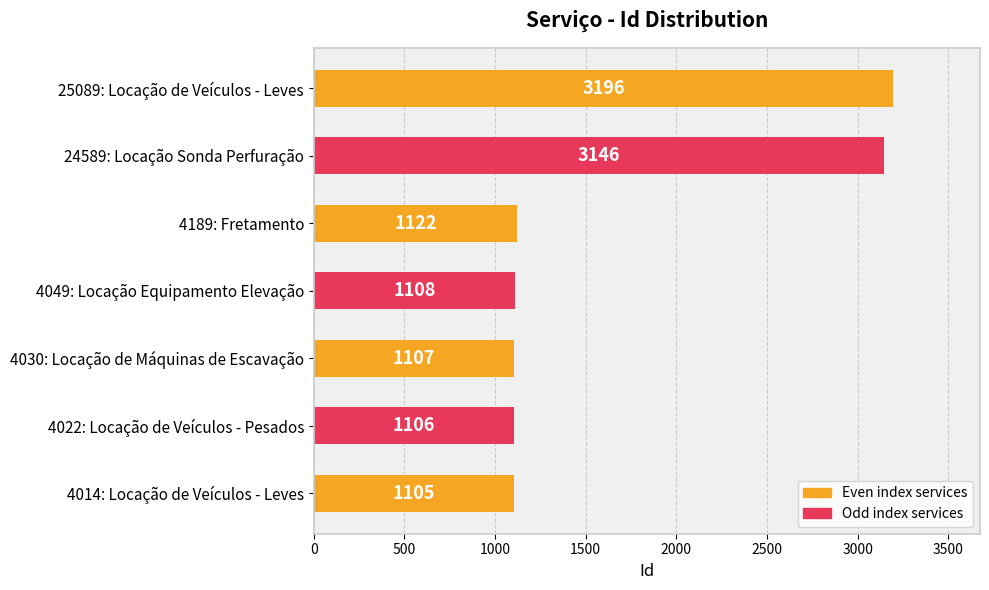

What is the maximum value shown in the chart?

3196